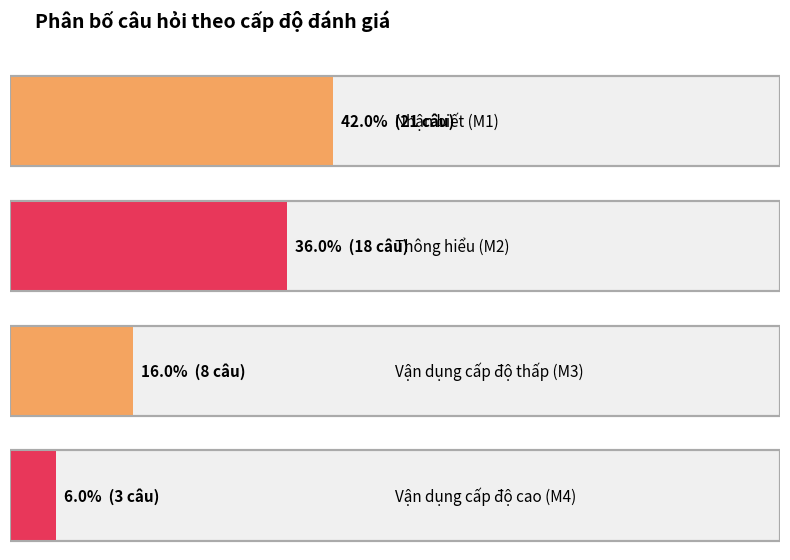

How many data points are less than 18?

2